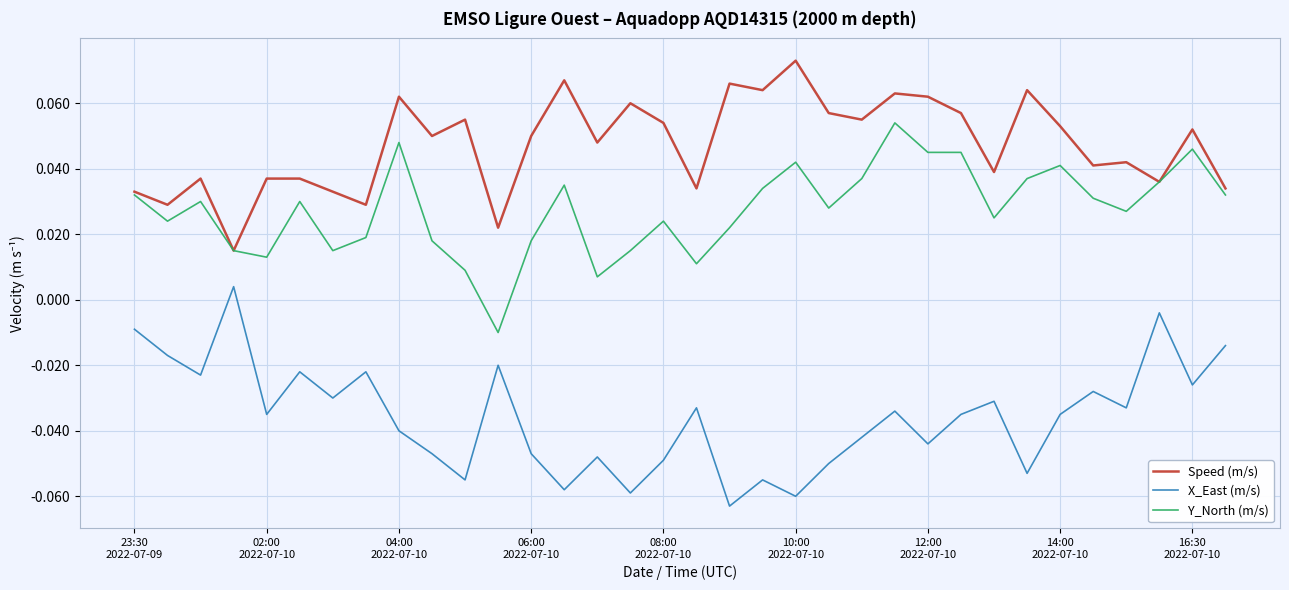

True or false: Speed (m/s) and X_East (m/s) intersect in this chart.

False